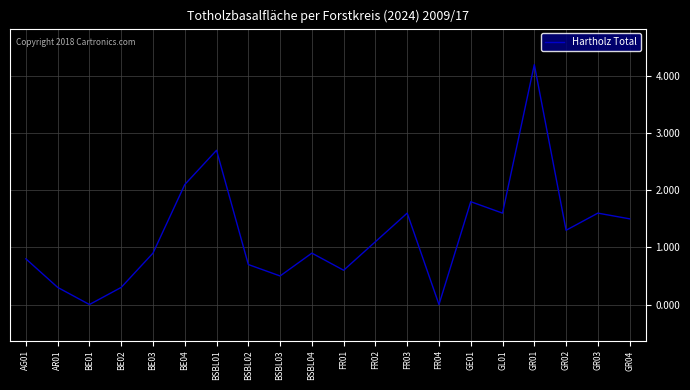

Reading left to right, what are all the values shown in this chart?

0.8	0.3	0.0	0.3	0.9	2.1	2.7	0.7	0.5	0.9	0.6	1.1	1.6	0.0	1.8	1.6	4.2	1.3	1.6	1.5